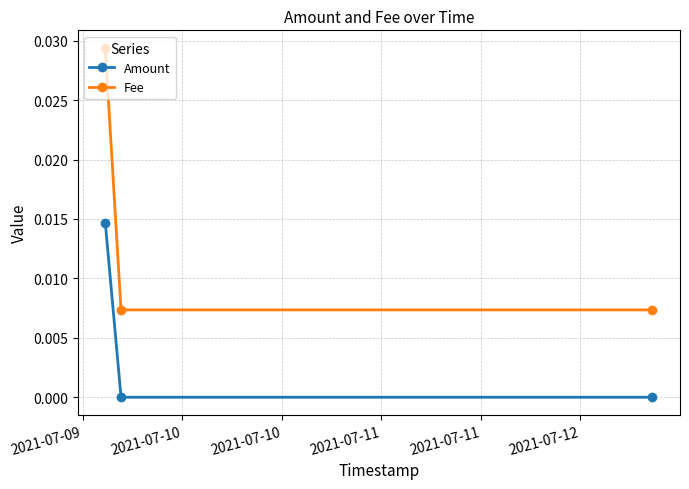

Count the number of data series in this chart.

2